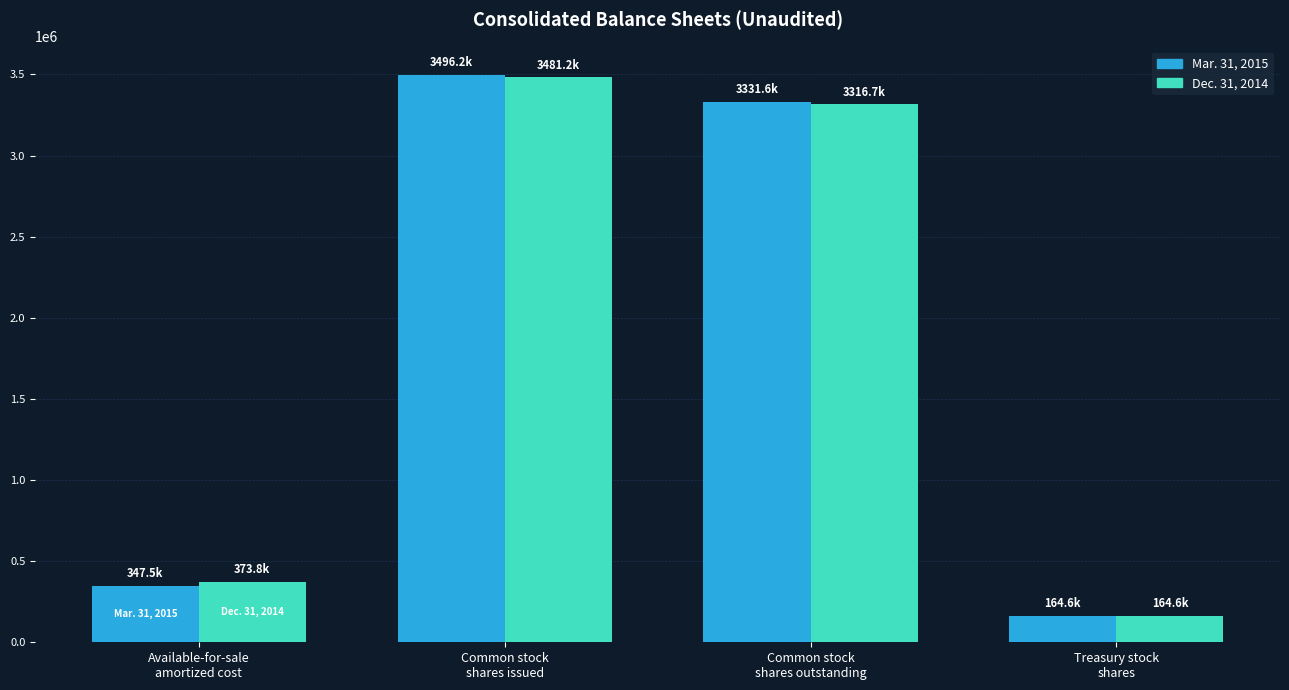

How many bars are there in total?

8